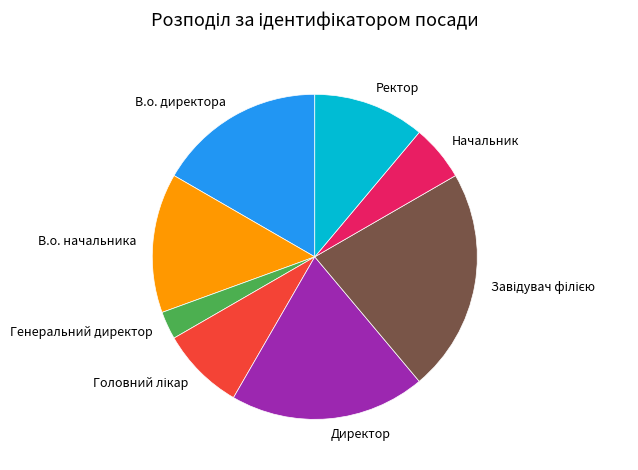

How many segments does this pie chart have?

8